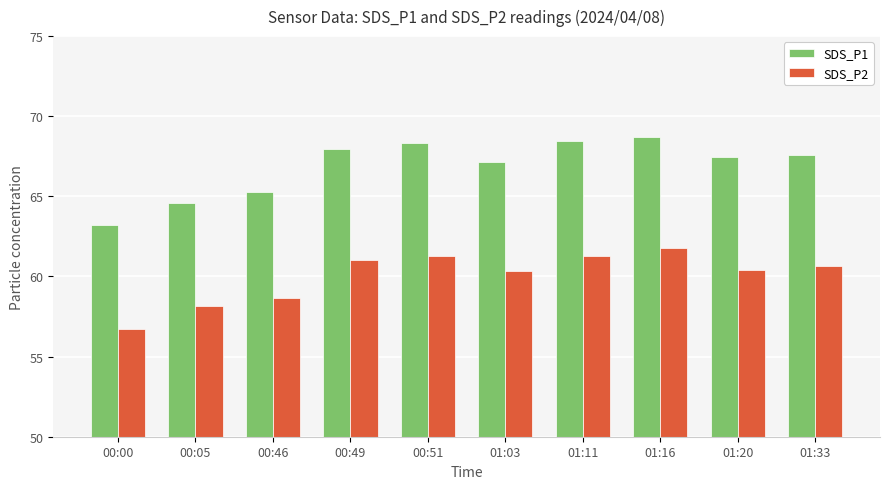

At which category is the sum across all series the highest?

01:16